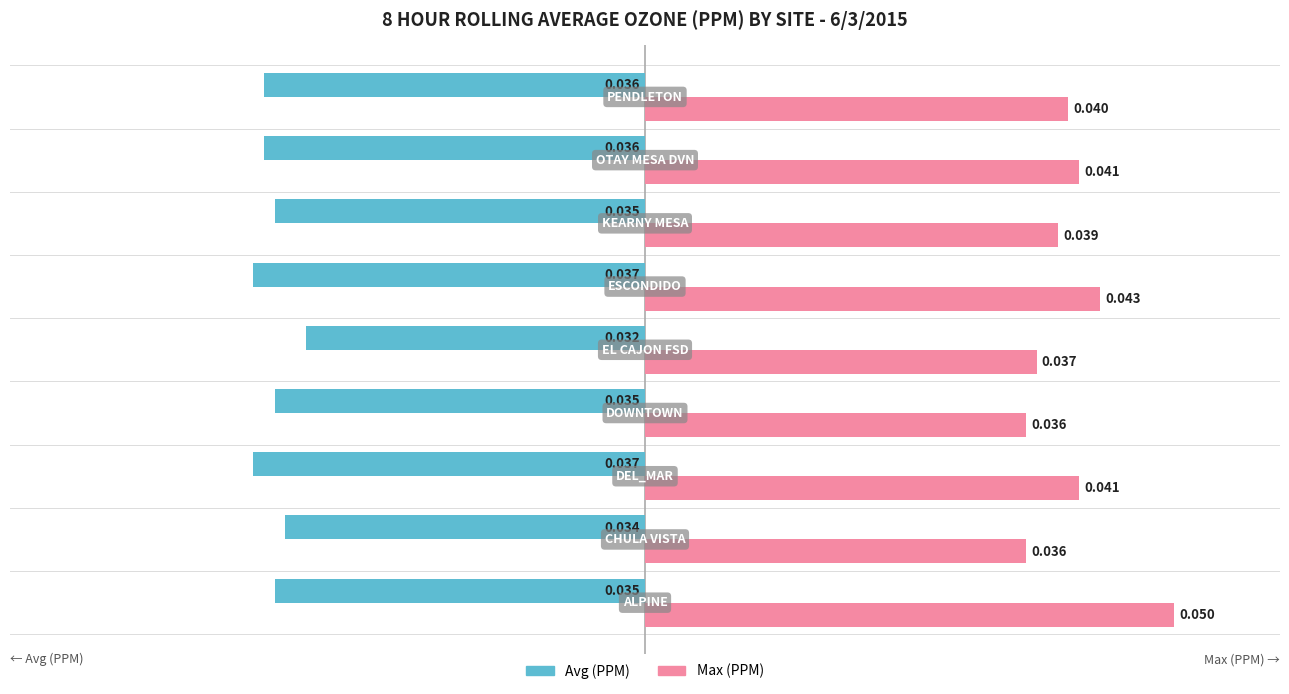

List the series in order of their overall mean, highest first.

Max (PPM), Avg (PPM)